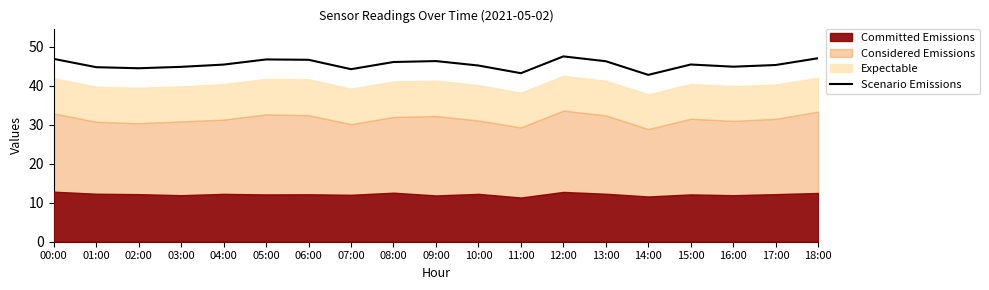

True or false: the data shows 46.9 at 00:00.

True